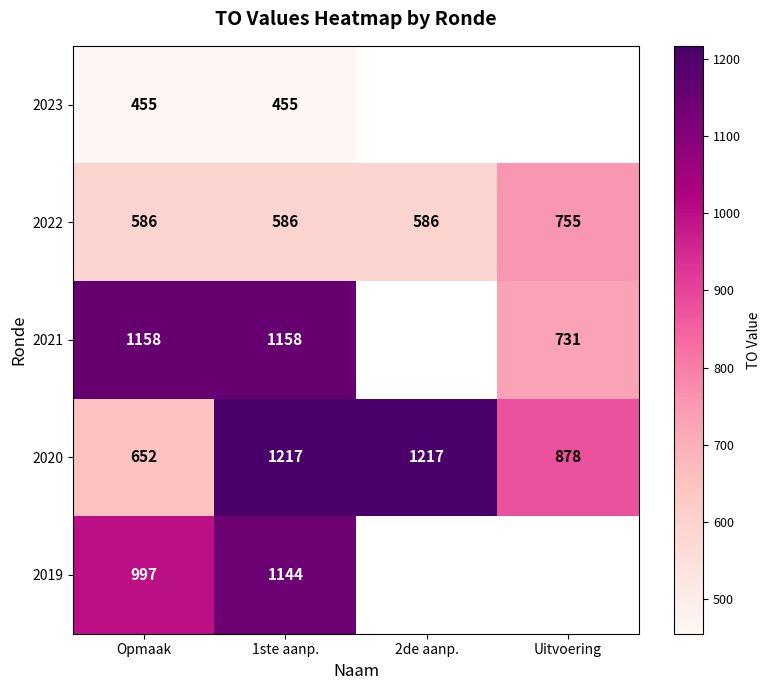

What is the maximum value shown in the chart?

1217.0